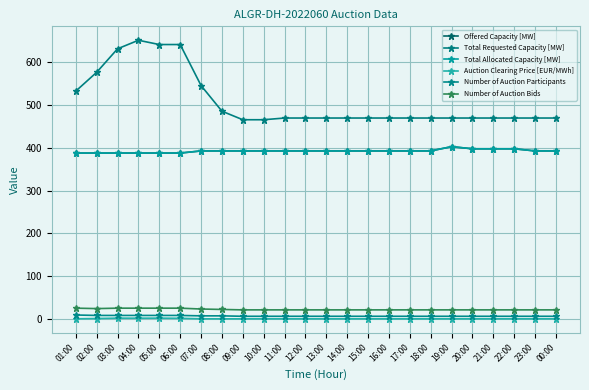

Between 05:00 and 18:00, which series saw the biggest shift?

Total Requested Capacity [MW]